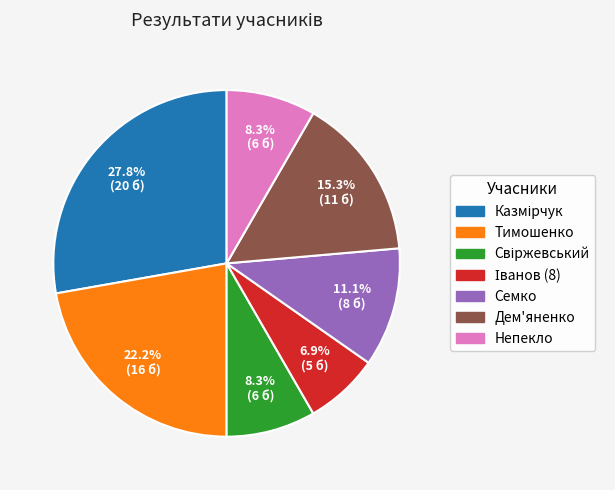

How much of the chart is everything except Дем'яненко?

84.7%